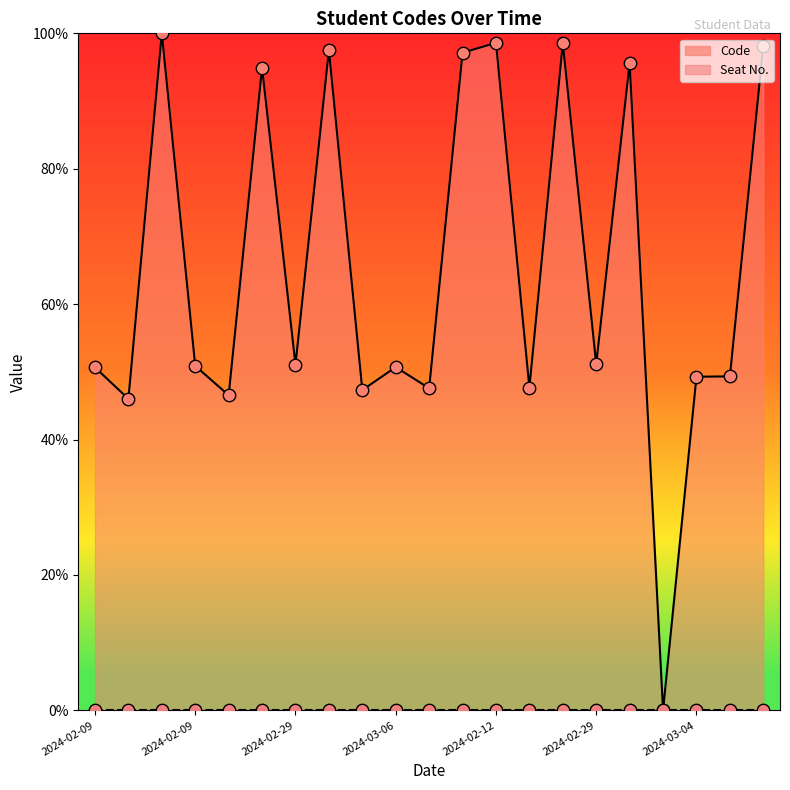

Which has a higher value, 2024-02-26 or 2024-02-15?

2024-02-15